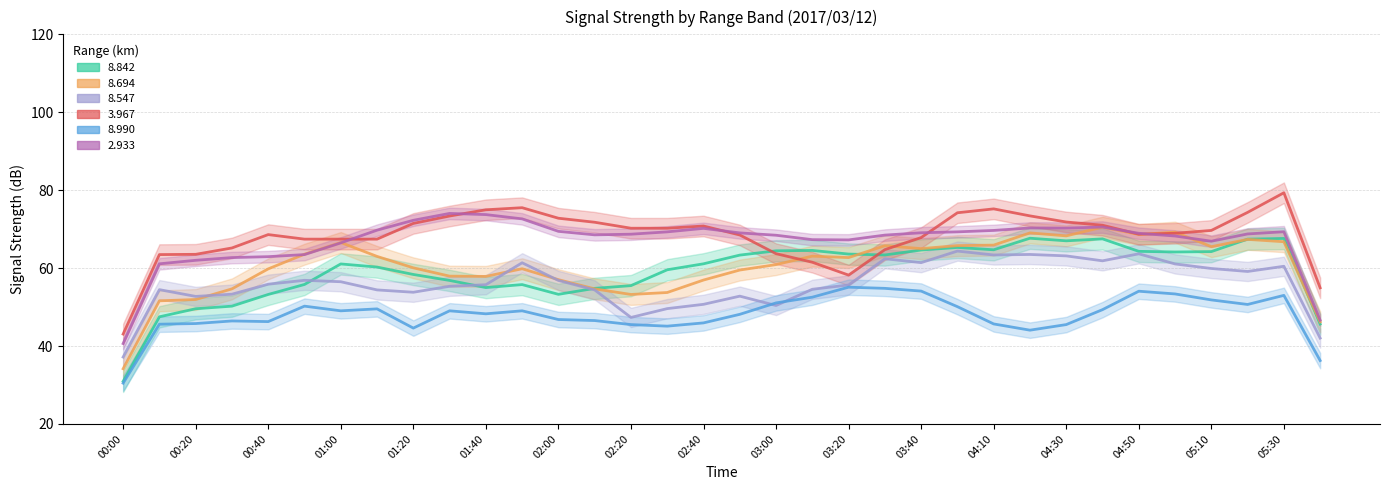

What position from the right is 05:10?

4